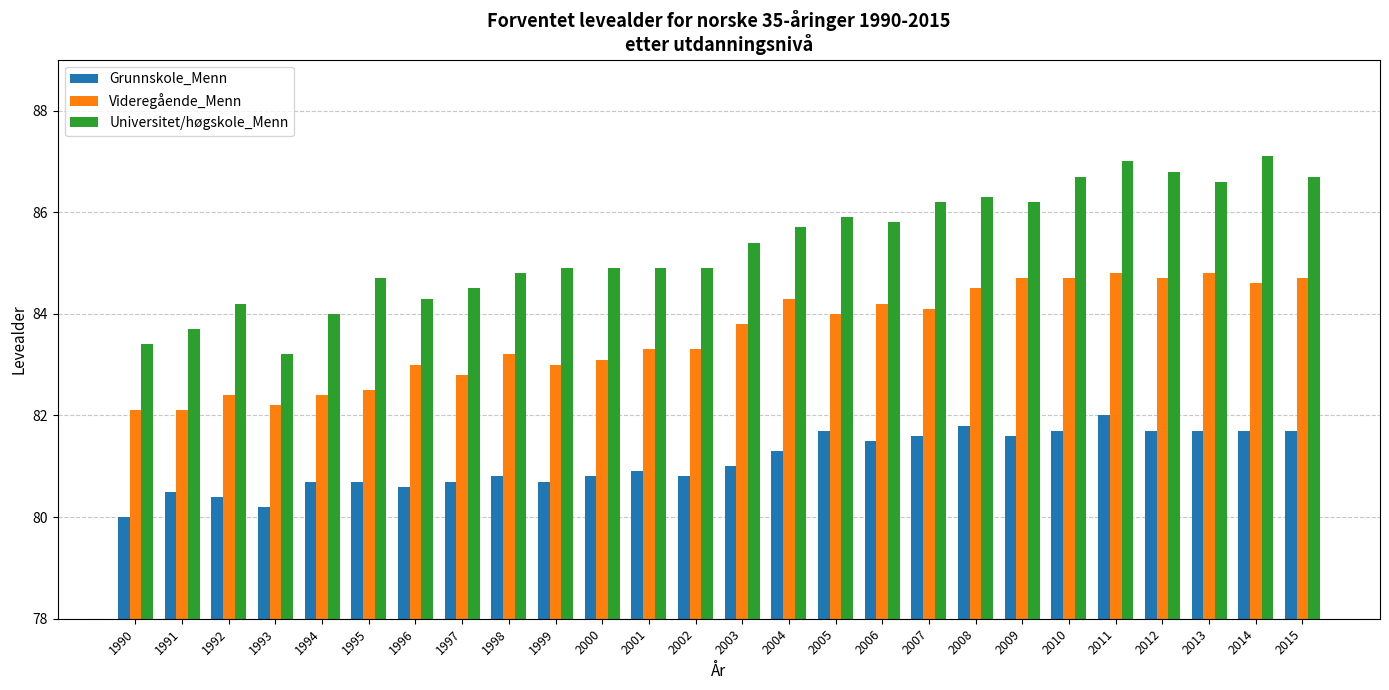

What is the minimum value shown in the chart?

80.0